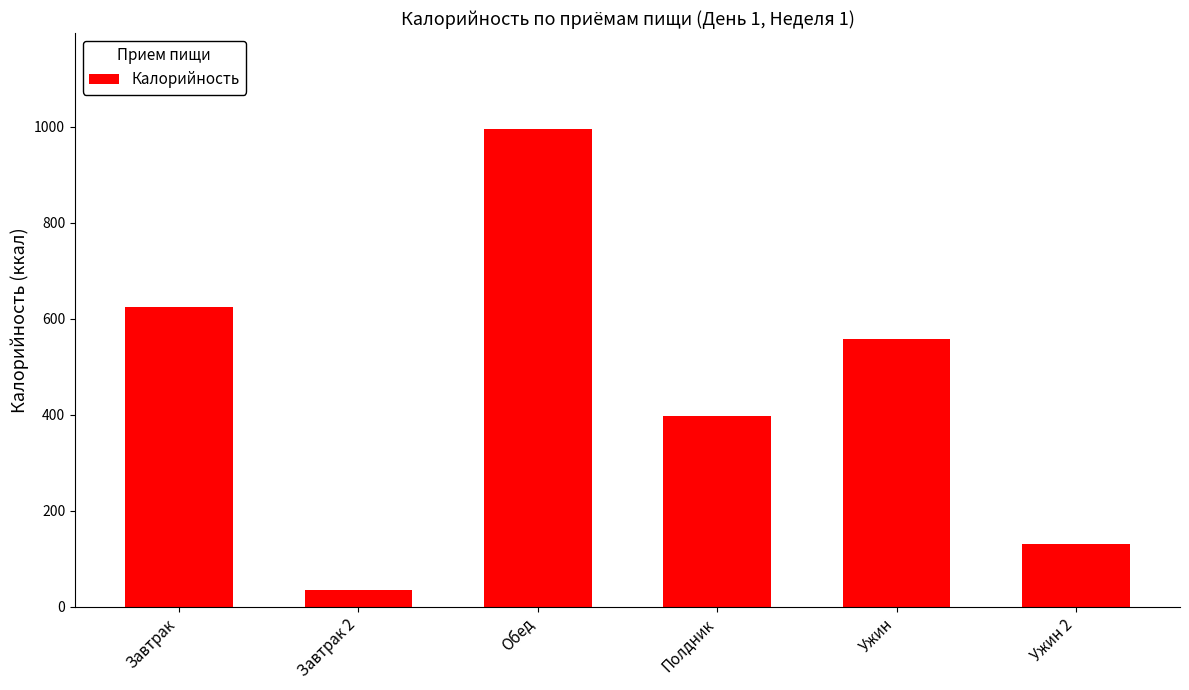

What is the value of the 3rd bar from the left?

996.2